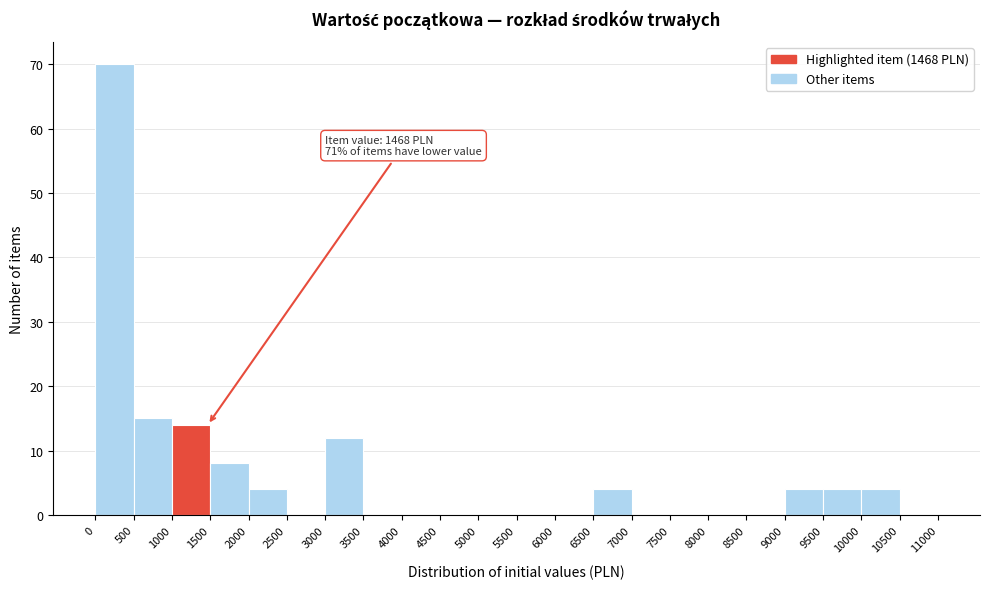

Which range on the x-axis has the tallest bar?

0 to 500